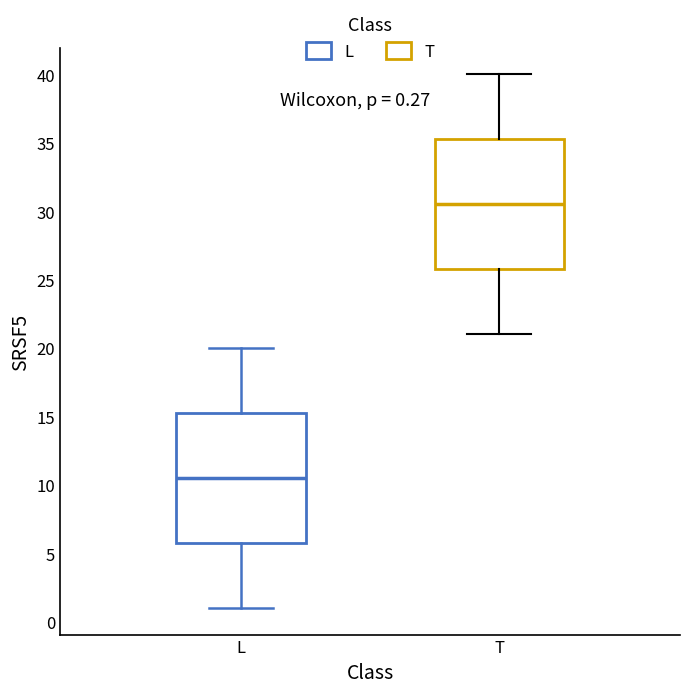

Which box has the lowest median line?

L